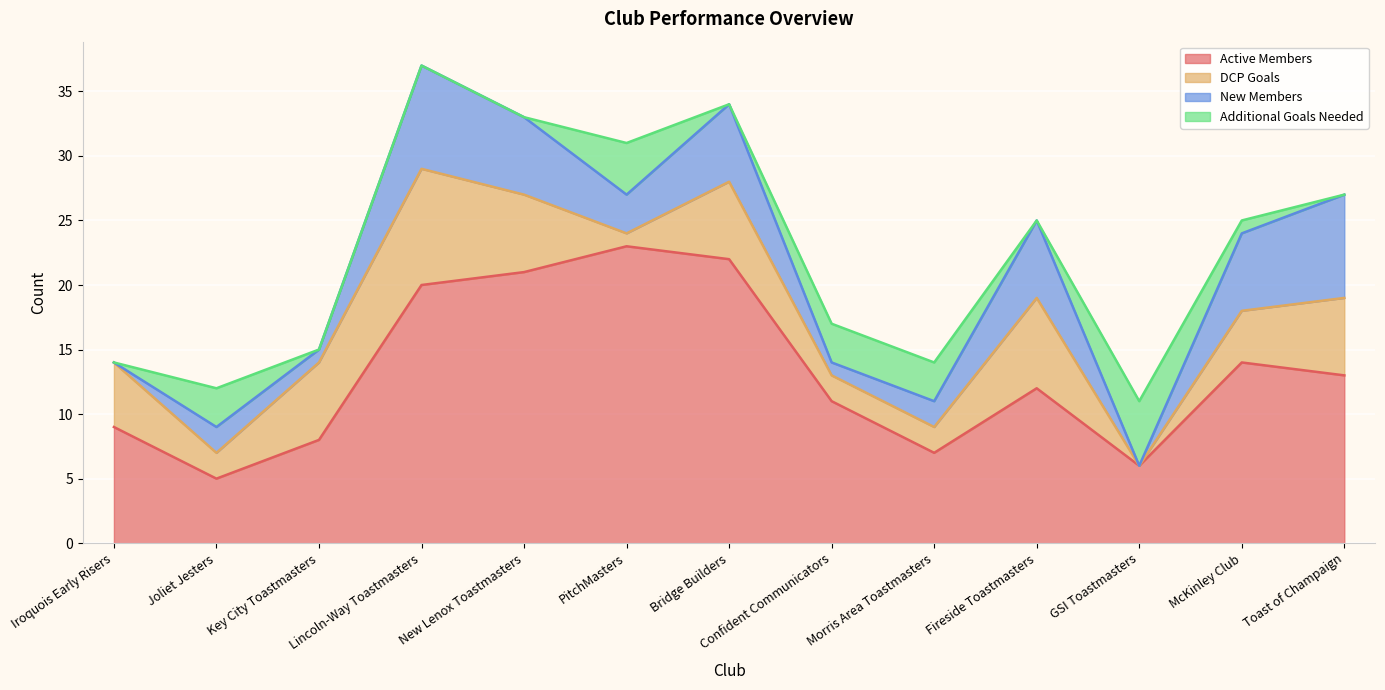

At which category is the sum across all series the highest?

Lincoln-Way Toastmasters